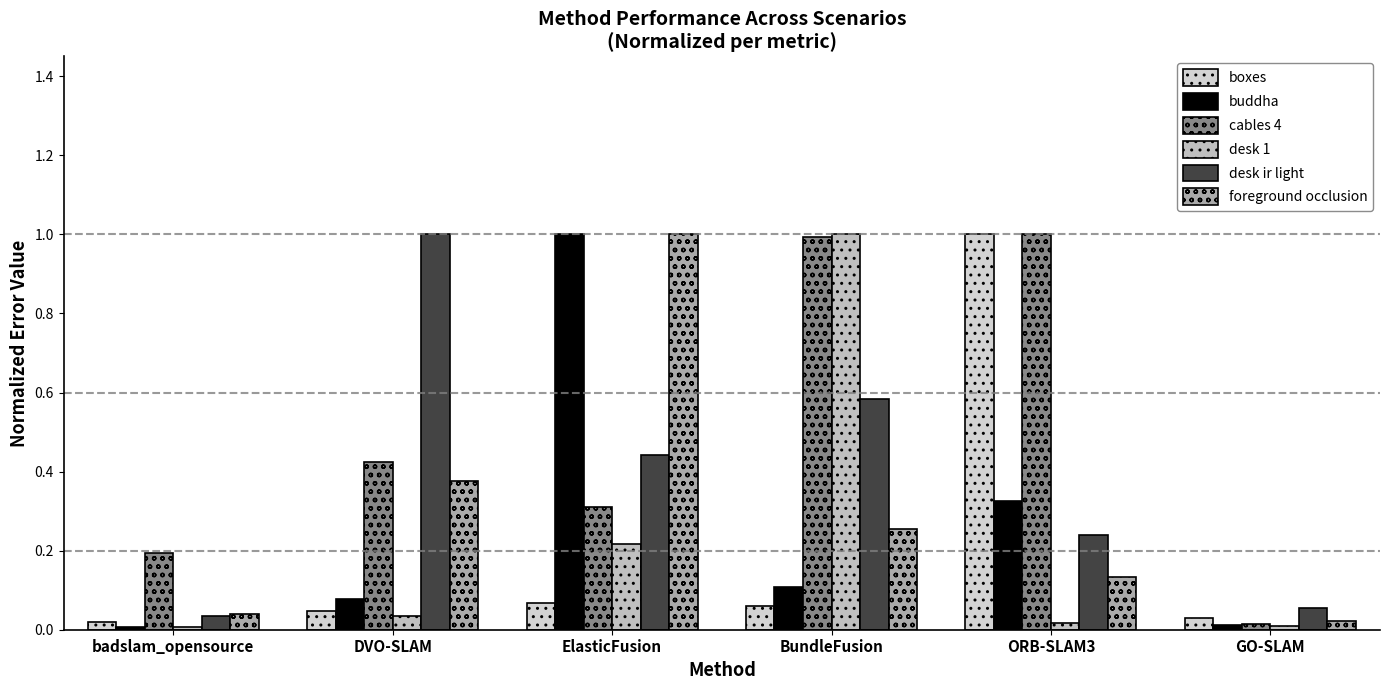

True or false: buddha has a value of 1.0 at ElasticFusion.

True